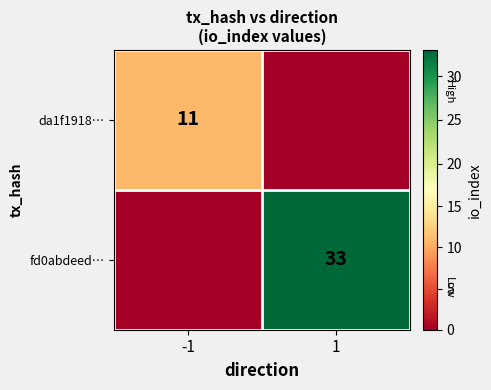

At which category does the chart reach its peak across all series?

1